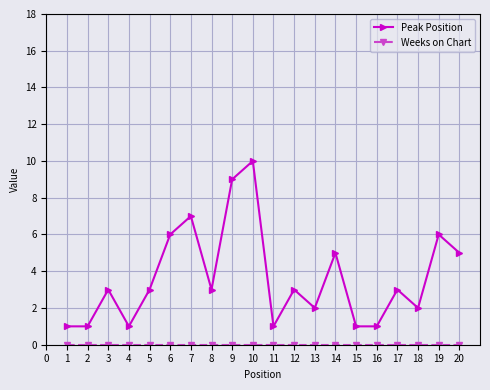

At which label does Peak Position reach its peak?

10